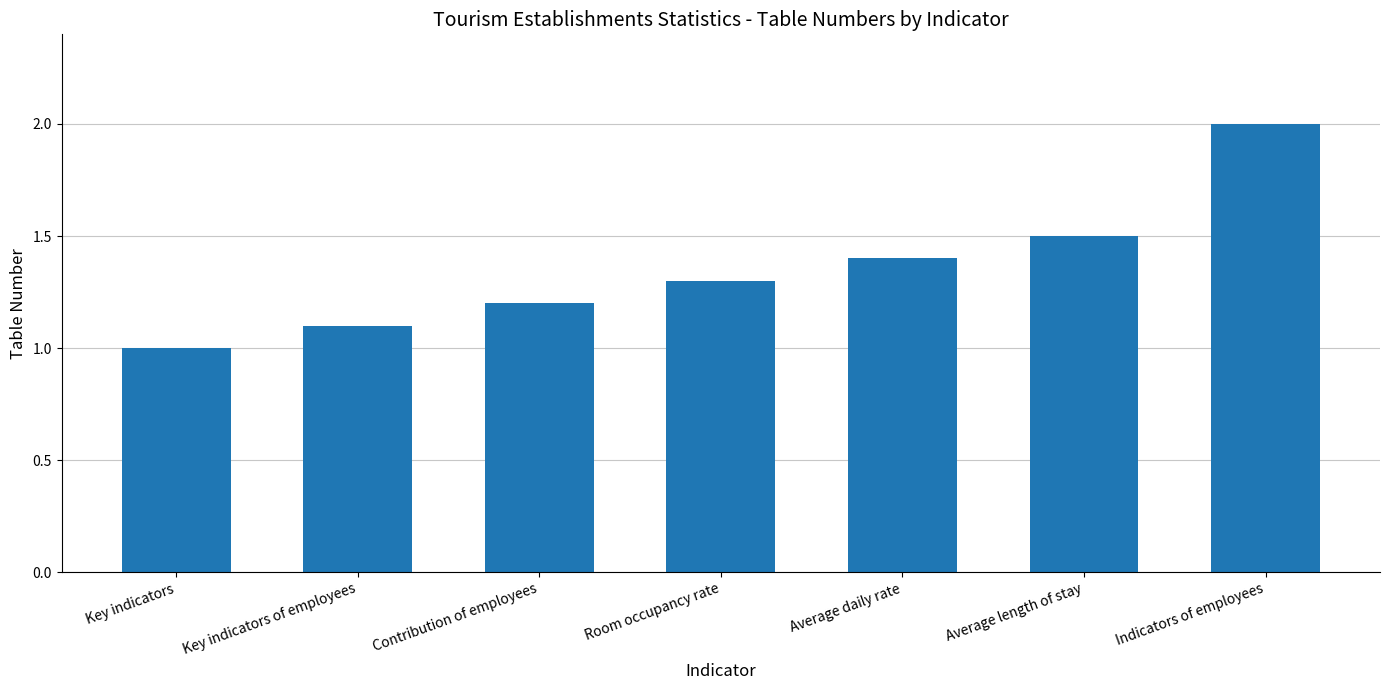

Which has a higher value, Key indicators of employees or Key indicators?

Key indicators of employees